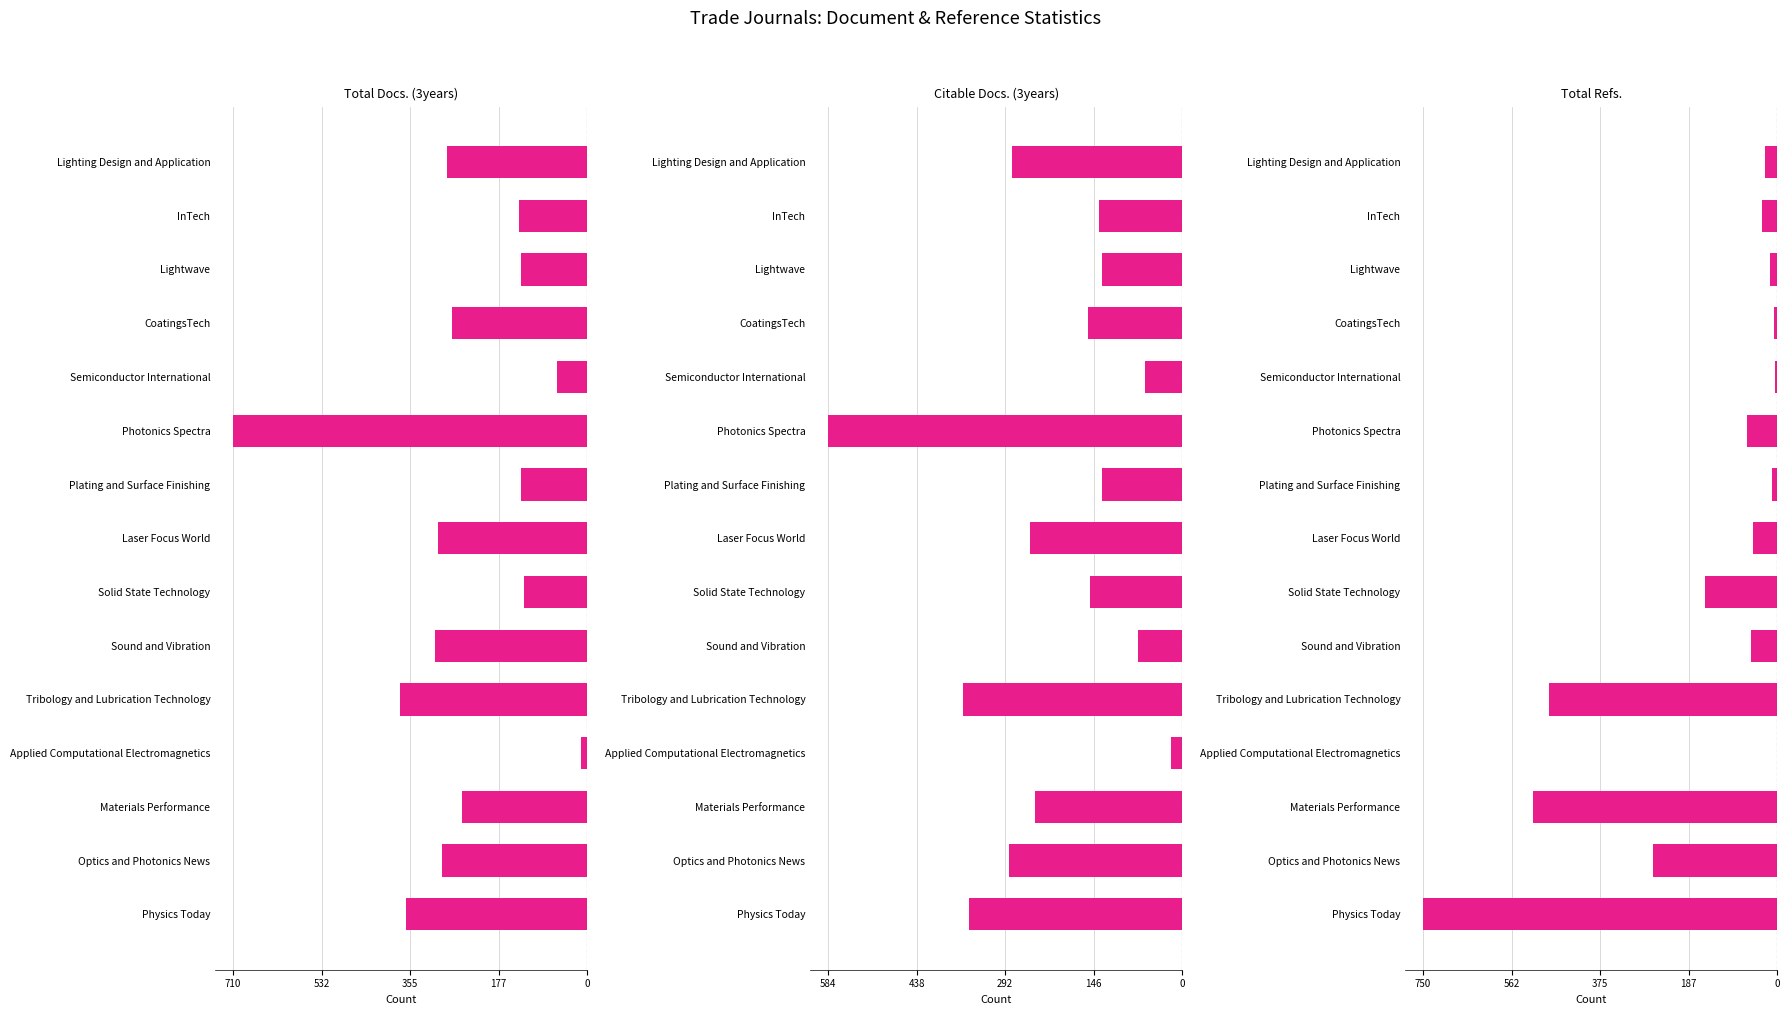

Reading left to right, extract all data points from this chart.

Total Docs. (3years): -363	-292	-250	-13	-375	-305	-127	-300	-132	-710	-61	-271	-133	-137	-281
Citable Docs. (3years): -351	-286	-242	-19	-361	-73	-152	-251	-132	-584	-61	-156	-133	-137	-281
Total Refs.: -750	-262	-517	0	-483	-55	-152	-52	-12	-65	-5	-7	-15	-33	-26